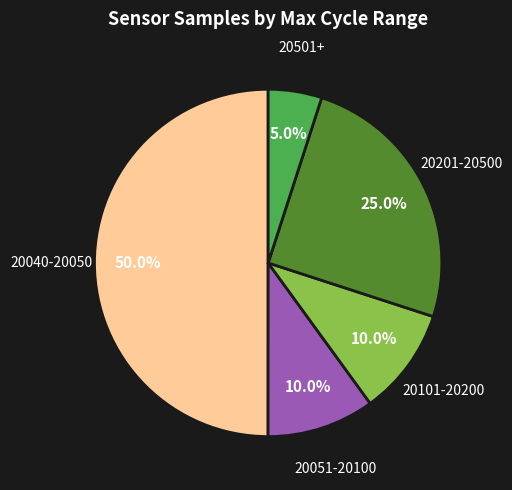

Count the number of slices in the pie.

5